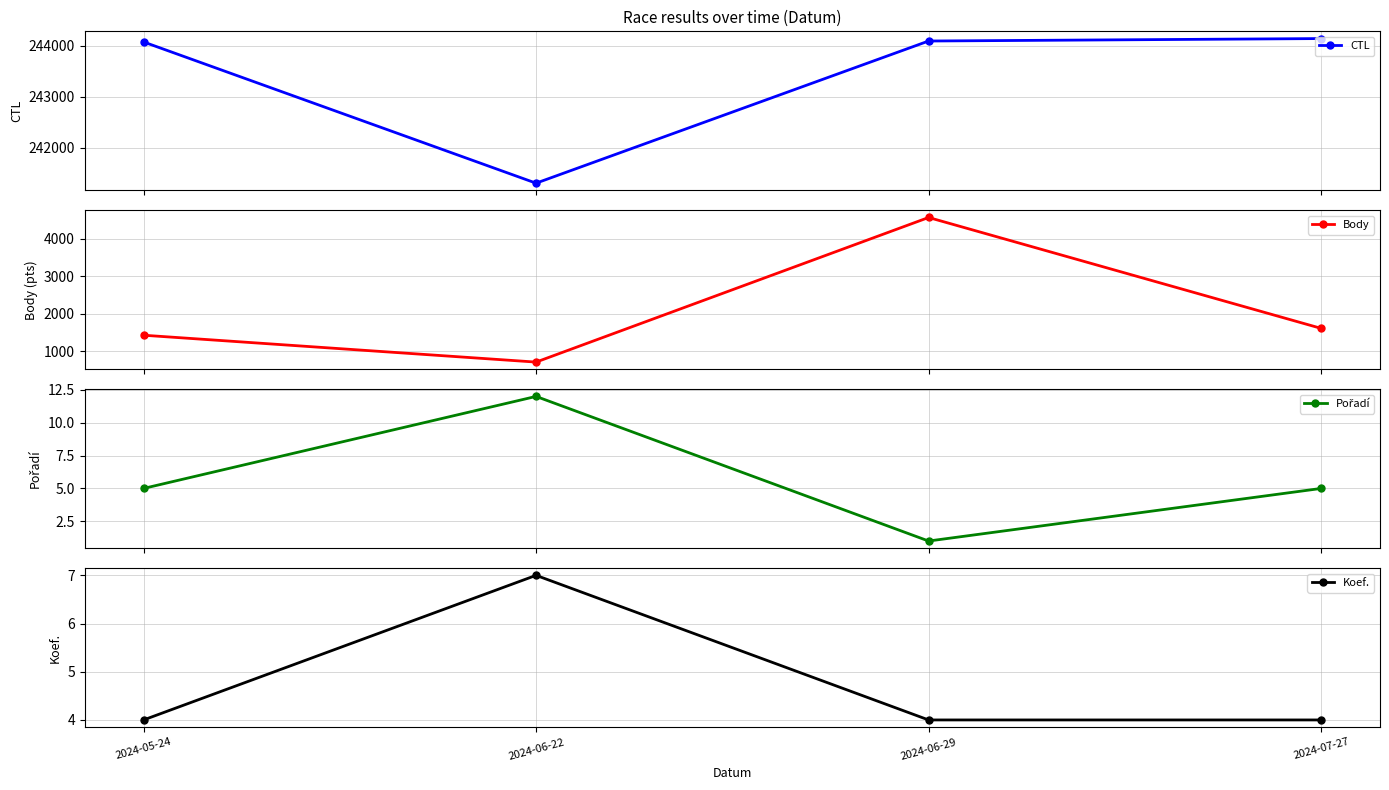

At which label is Koef. closest to 5?

2024-05-24